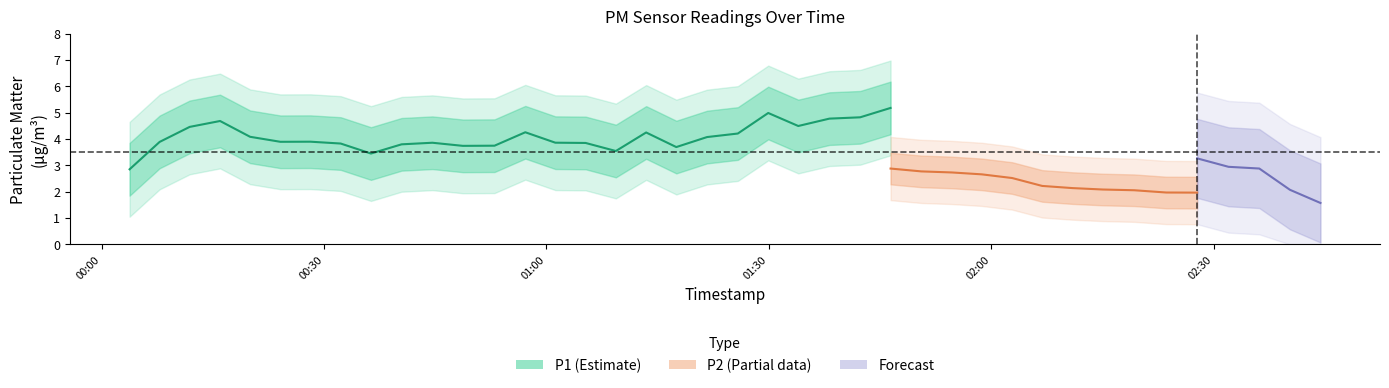

Is the value of P2 at 20 greater than the value of P1 at 18?

No